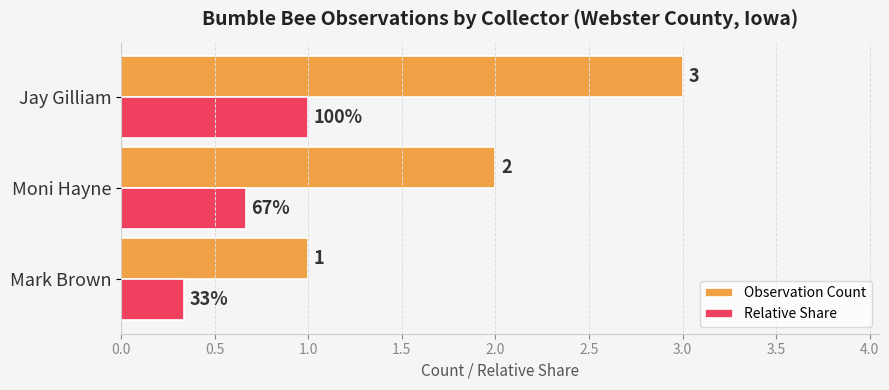

The value of Observation Count at Moni Hayne is 0.9. True or false?

False